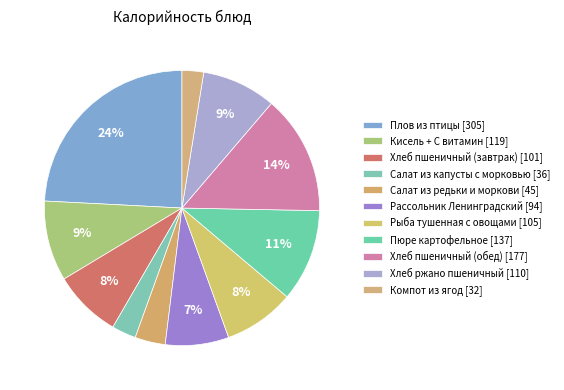

How many slices are in this pie chart?

11